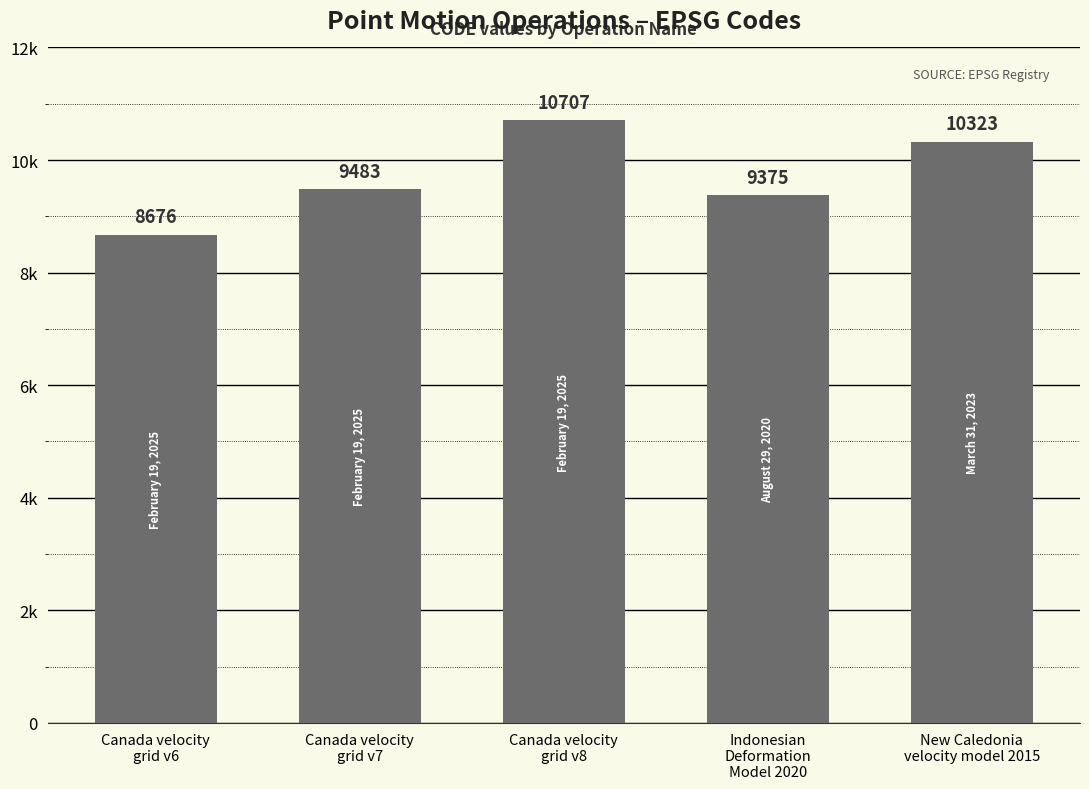

Where is the data nearest to the value 9691?

Canada velocity
grid v7